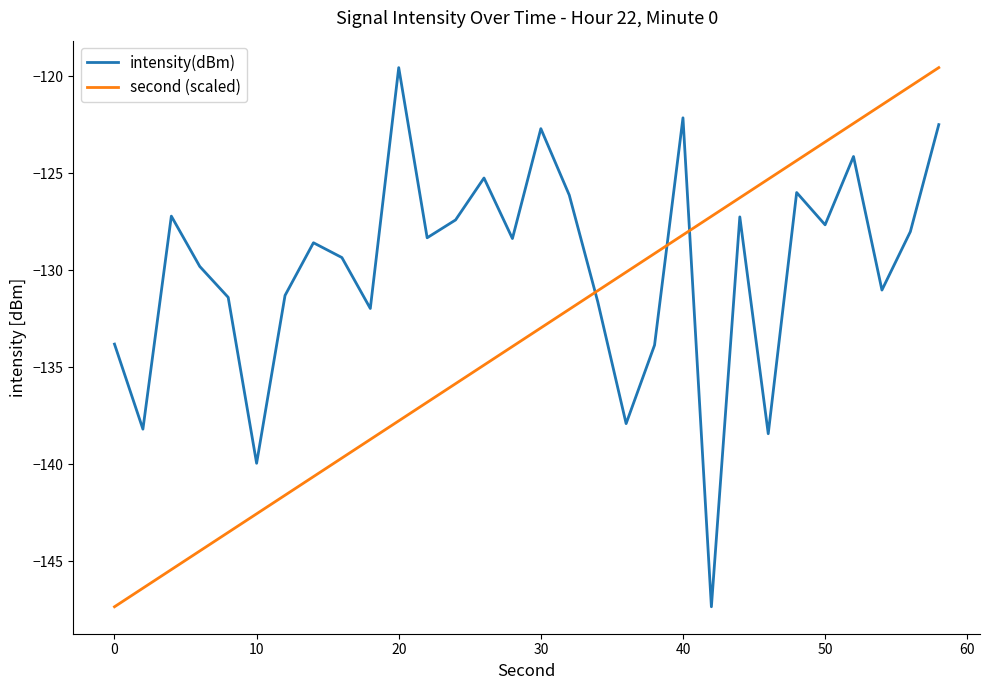

How many intersections are there between intensity(dBm) and second (scaled)?

3